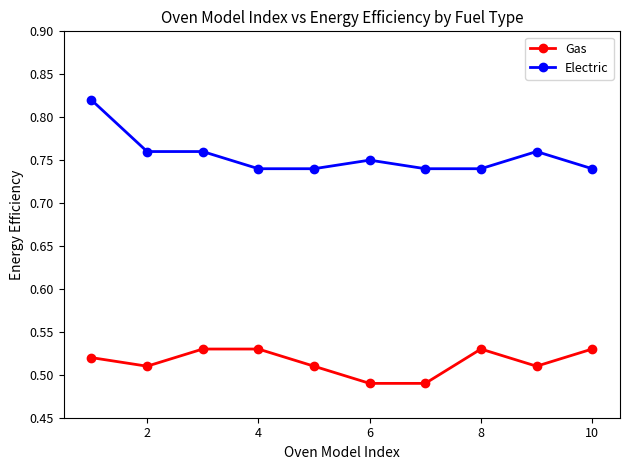

What is the sum of all Gas values?

5.2